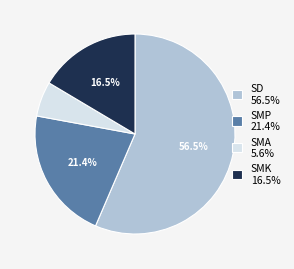

What is the ratio of the value at SMK 16.5% to the value at SD 56.5%?

0.3